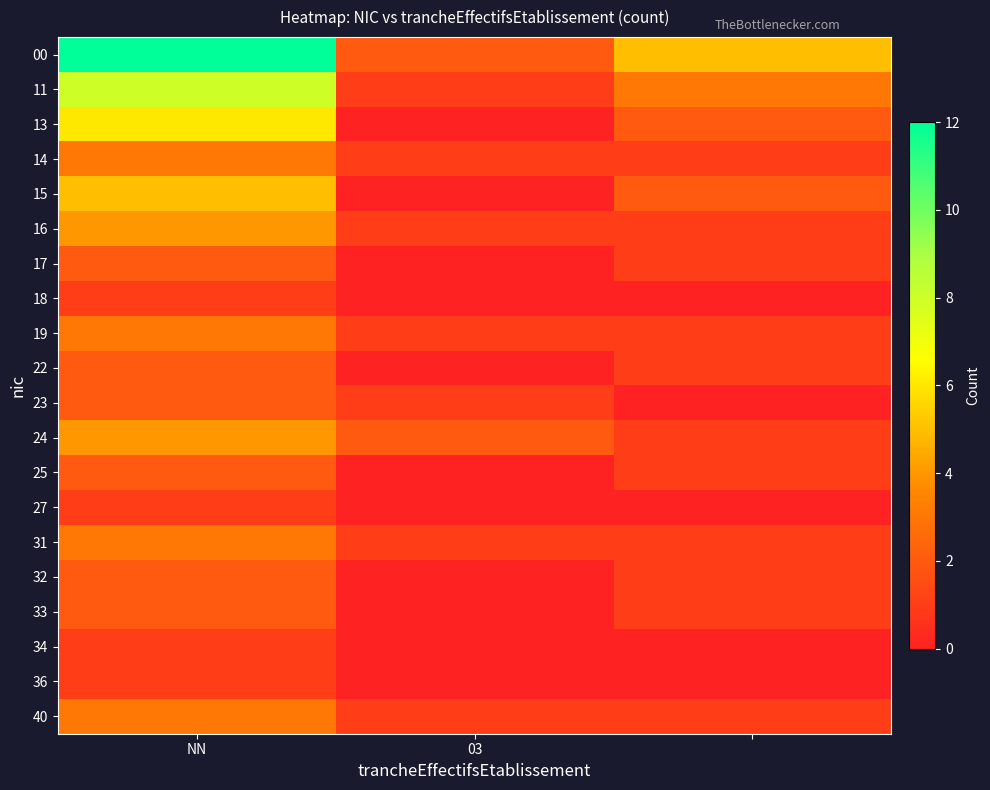

At how many categories does at least one series exceed 11?

1